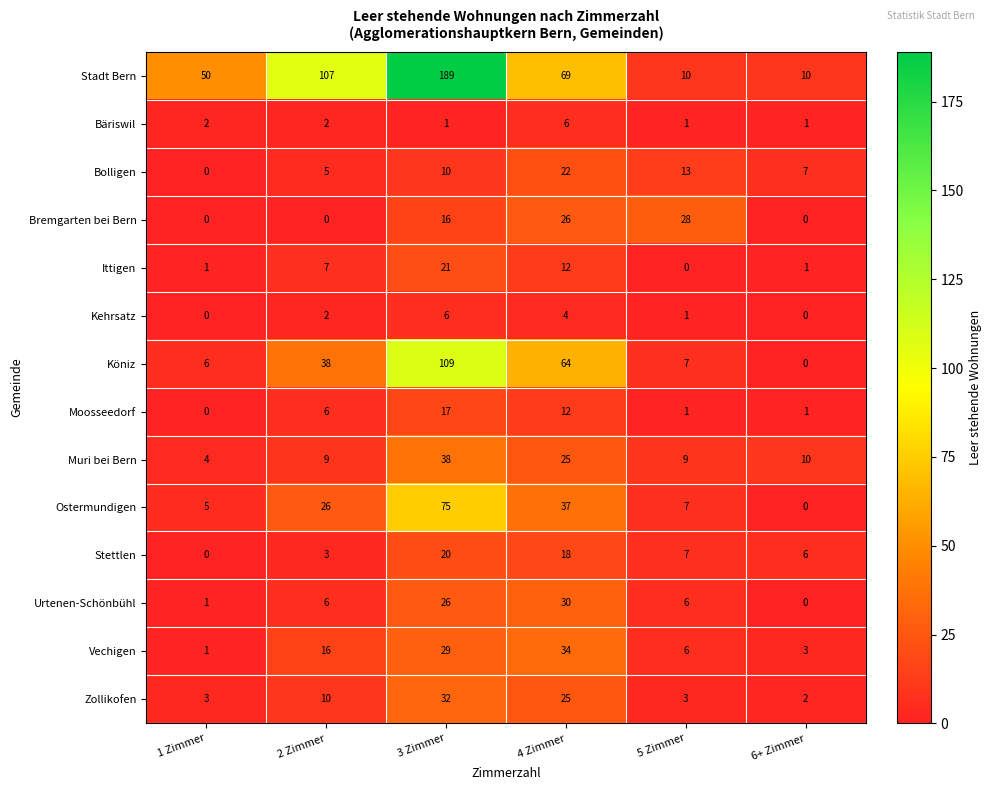

What value does the Muri bei Bern series have at 4 Zimmer?

25